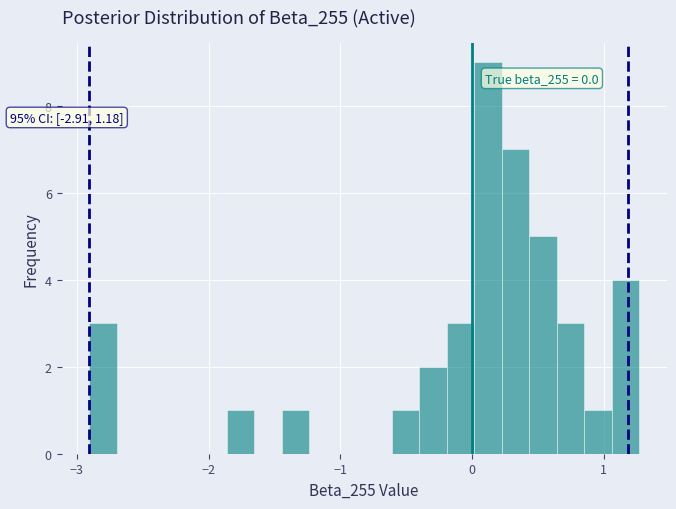

Read against the x-axis, roughly where is the centre of the tallest bar?

0.1